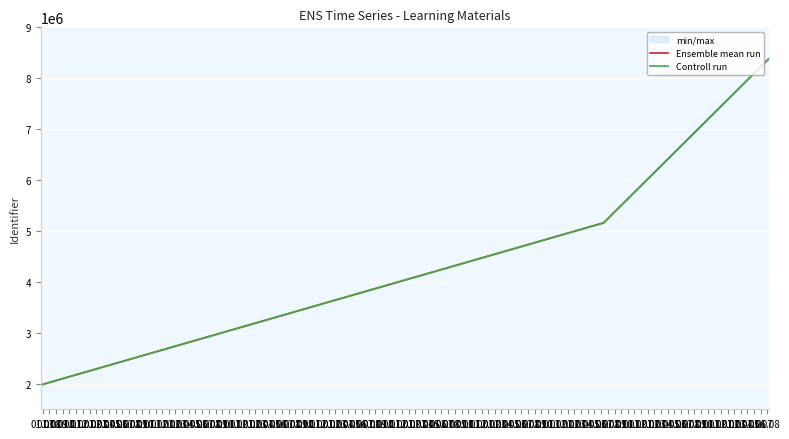

What is the minimum value for Ensemble mean run?

1978559